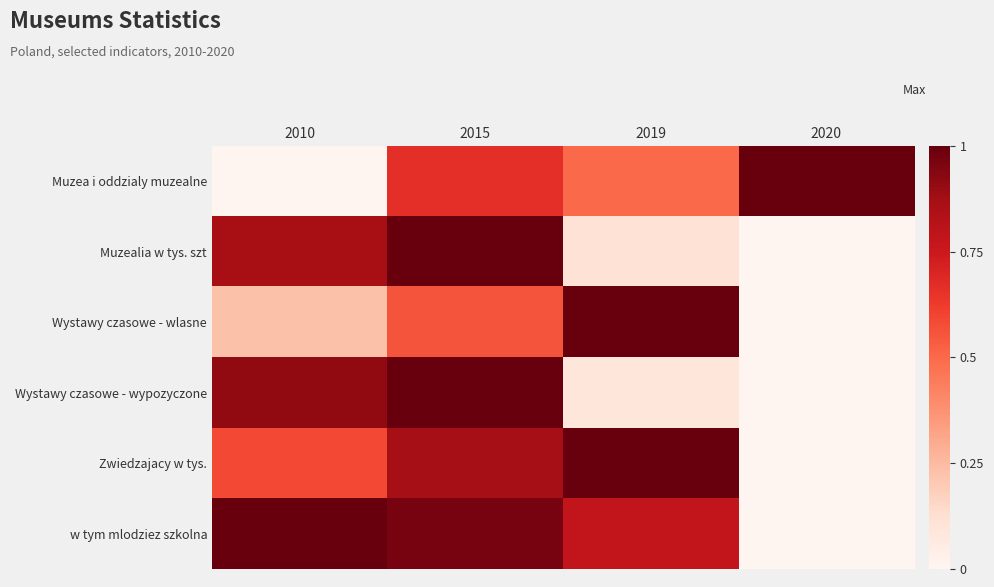

How many data points does each series have?

4